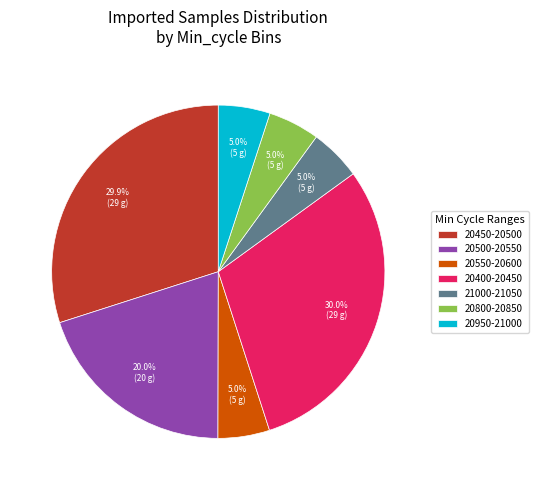

Which has a higher value, 20500-20550 or 20450-20500?

20450-20500